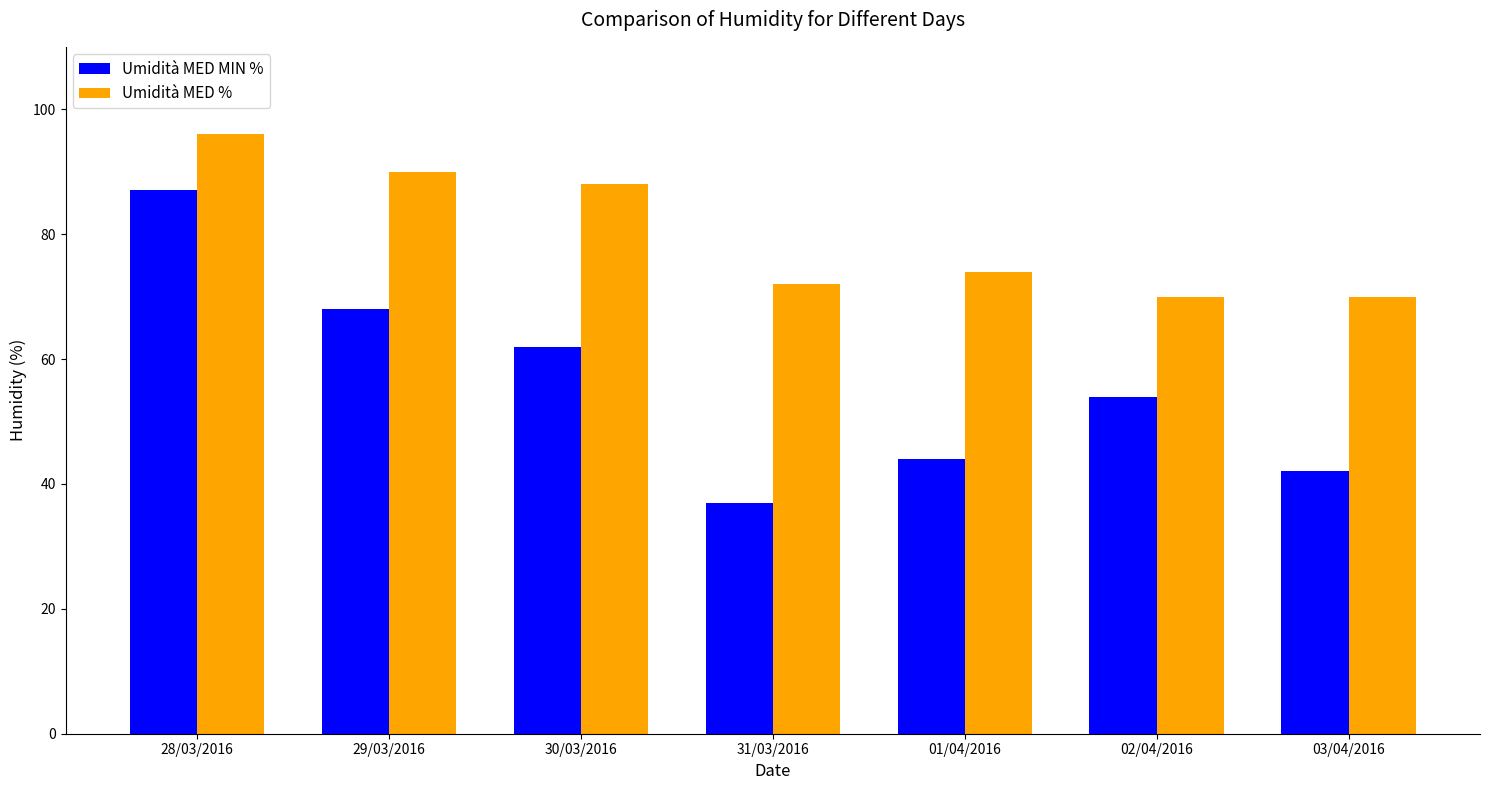

Which series has the largest range (max minus min)?

Umidità MED MIN %